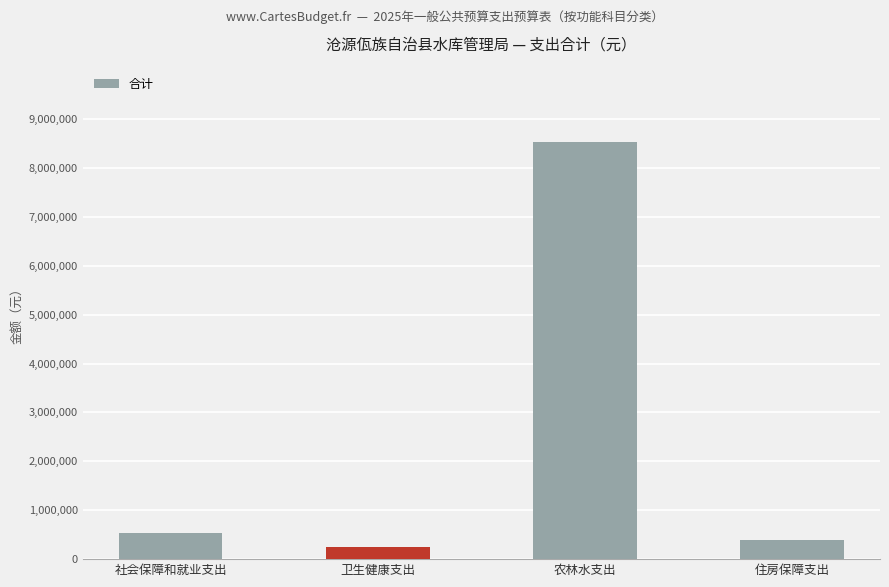

Approximately how many times larger is the value at 社会保障和就业支出 compared to 农林水支出?

0.1